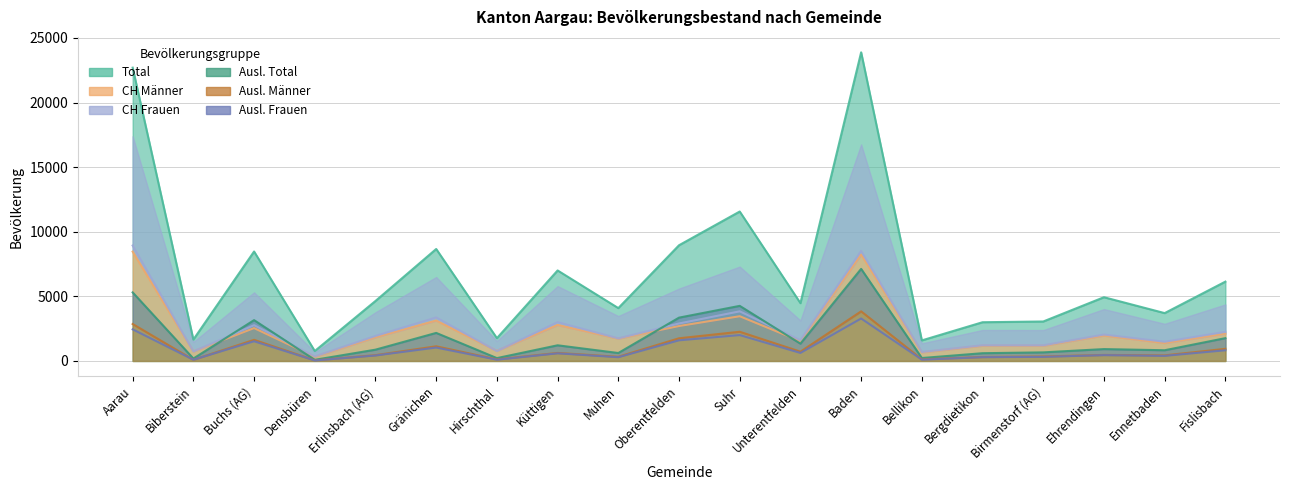

Reading left to right, extract all data points from this chart.

Total: 22702	1655	8472	769	4644	8667	1764	7005	4091	8956	11567	4475	23890	1591	2998	3055	4933	3704	6140
CH Männer: 8462	732	2544	325	1834	3128	778	2790	1728	2703	3462	1529	8249	667	1182	1178	1970	1388	2121
CH Frauen: 8934	736	2768	355	1936	3368	766	3003	1748	2900	3841	1607	8514	696	1216	1212	2044	1487	2254
Ausl. Total: 5306	187	3160	89	874	2171	220	1212	615	3353	4264	1339	7127	228	600	665	919	829	1765
Ausl. Männer: 2860	92	1636	50	450	1135	123	621	325	1756	2261	719	3840	127	306	348	467	433	939
Ausl. Frauen: 2446	95	1524	39	424	1036	97	591	290	1597	2003	620	3287	101	294	317	452	396	826